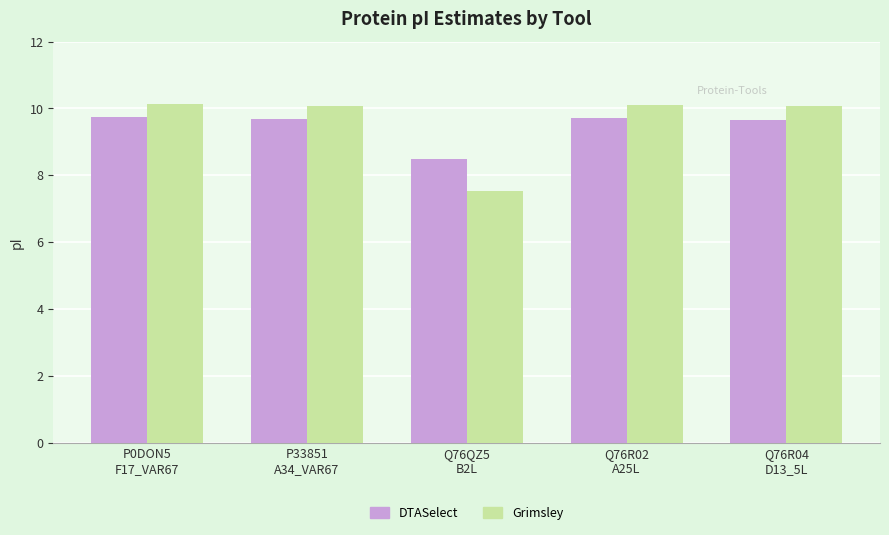

The value of Grimsley at Q76QZ5
B2L is 7.5. True or false?

True